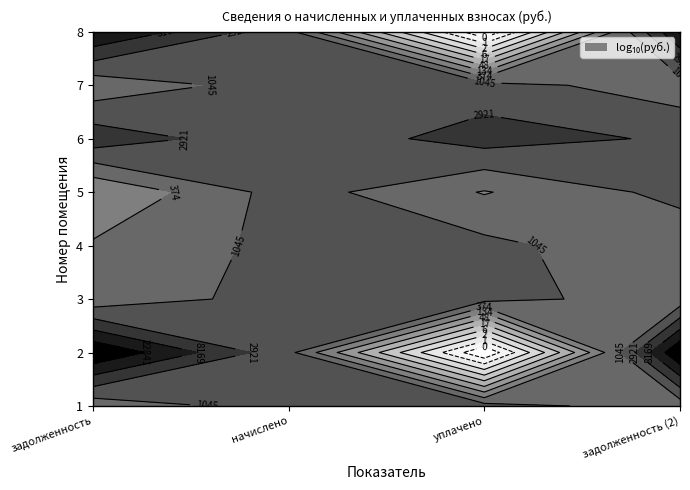

Reading left to right, what are all the values shown in this chart?

1: 518.1	1719.7	1664.5	573.2
2: 62432.2	1435.6	0.0	63867.8
3: 501.9	1665.9	1612.5	555.3
4: 428.7	1422.8	1377.2	474.3
5: 131.2	1694.1	350.0	1476.8
6: 5635.8	1394.7	4650.0	2500.0
7: 512.7	1701.8	1647.2	567.2
8: 24023.1	1399.8	0.0	25993.9